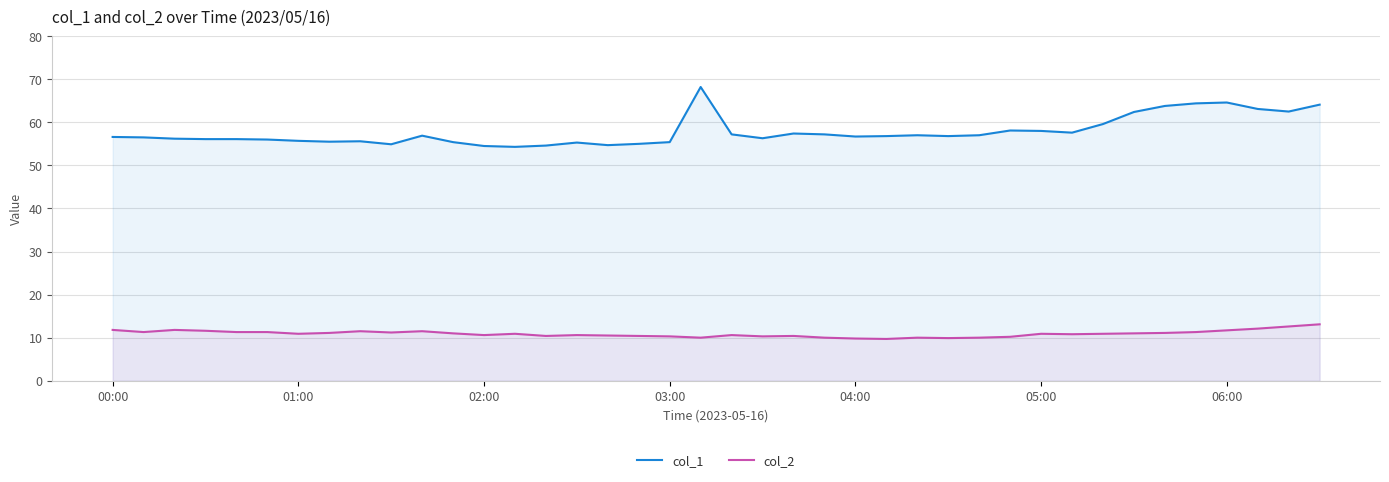

How many interior local peaks does the col_2 series have?

9